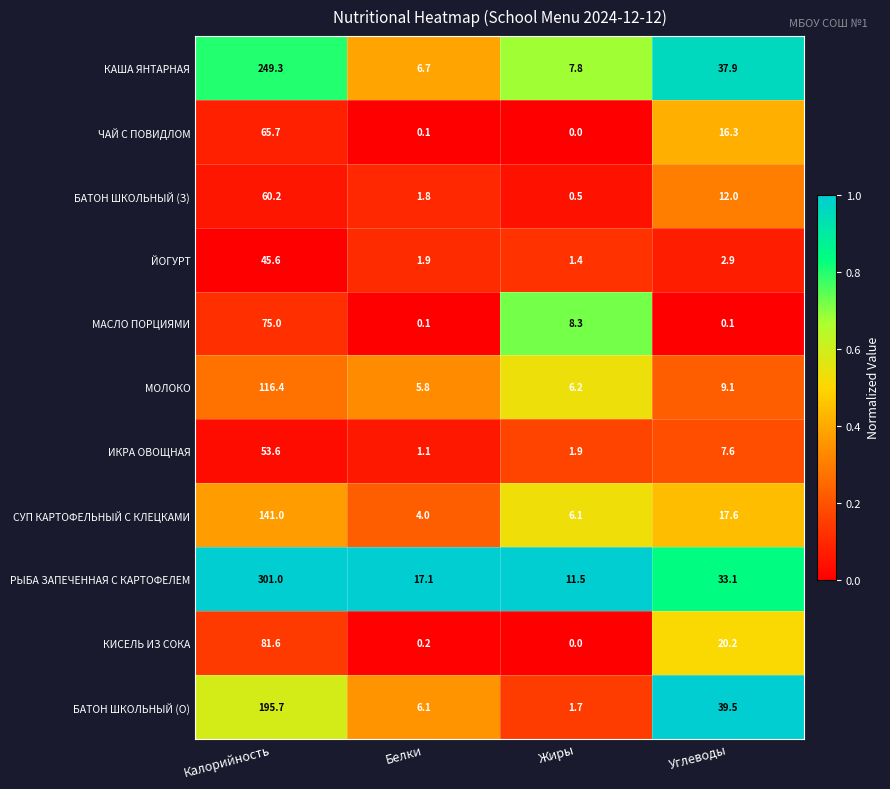

What value does the БАТОН ШКОЛЬНЫЙ (О) series have at Белки?

6.1